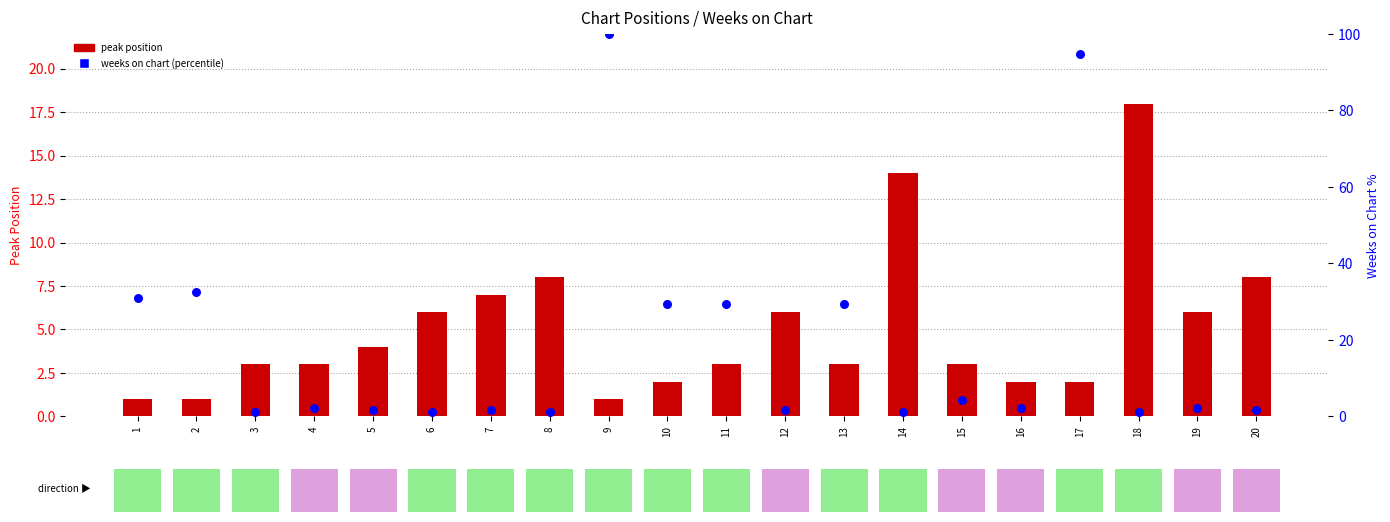

Which series reaches the minimum Y coordinate?

peak position